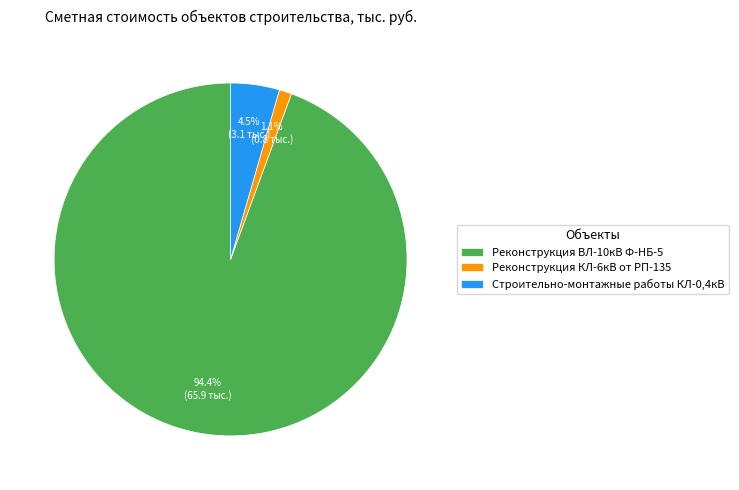

How many slices are in this pie chart?

3